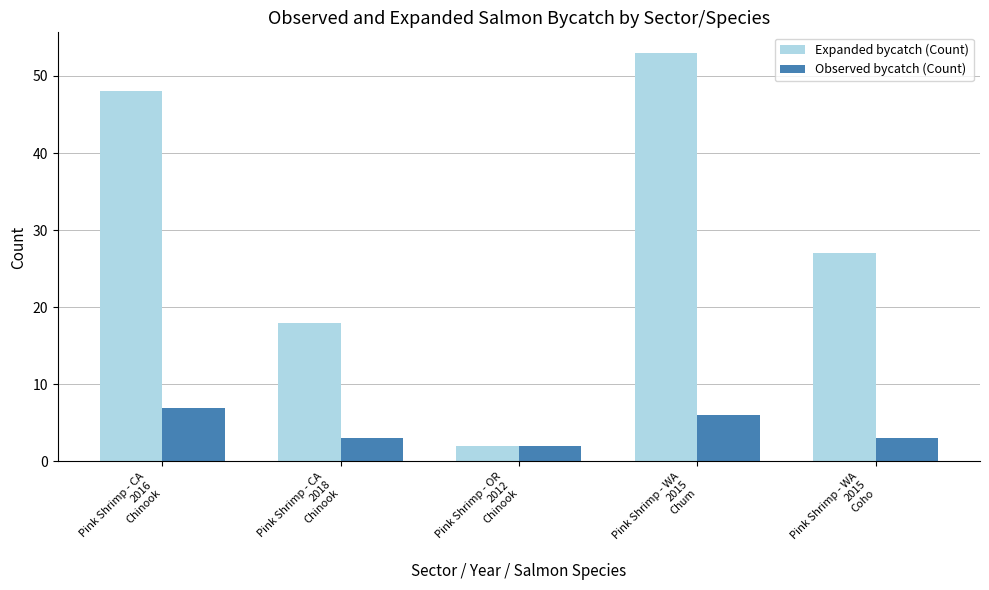

Is the value of Observed bycatch (Count) at Pink Shrimp - WA
2015
Chum greater than the value of Expanded bycatch (Count) at Pink Shrimp - WA
2015
Chum?

No